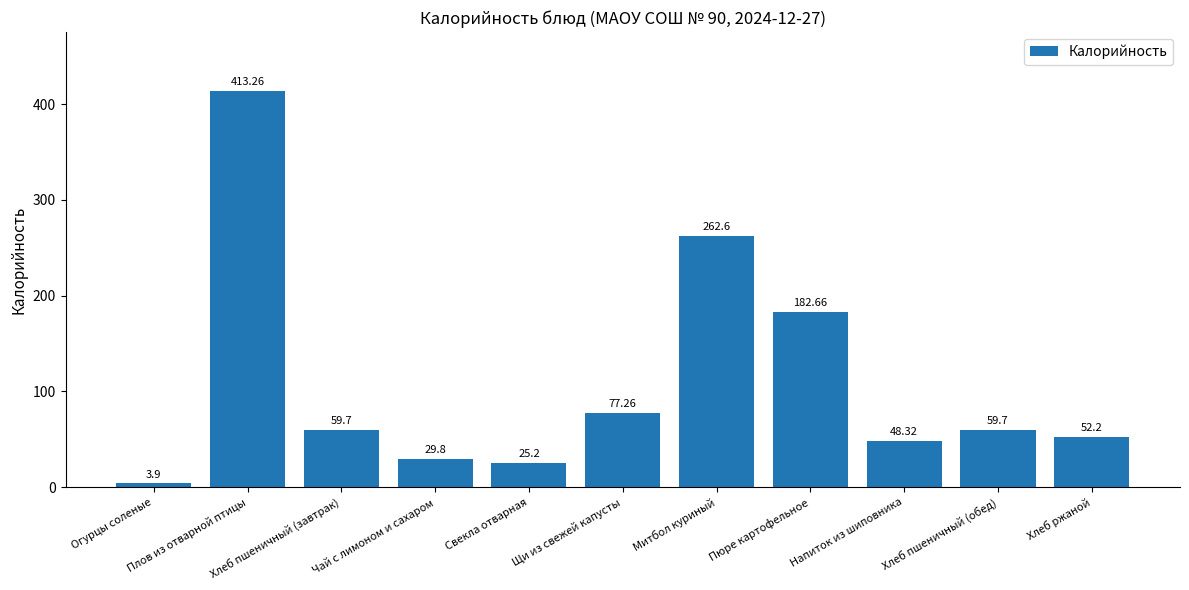

What is the change in value from Хлеб пшеничный (завтрак) to Щи из свежей капусты?

+17.6